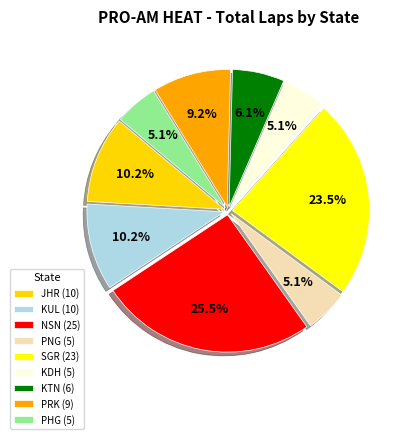

Count the number of slices in the pie.

9